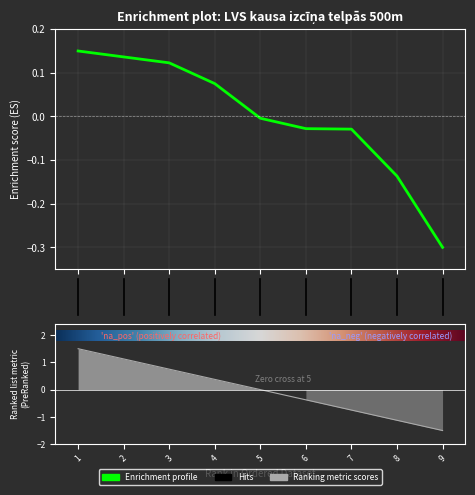

Is this an area chart (filled region under the line)?

No